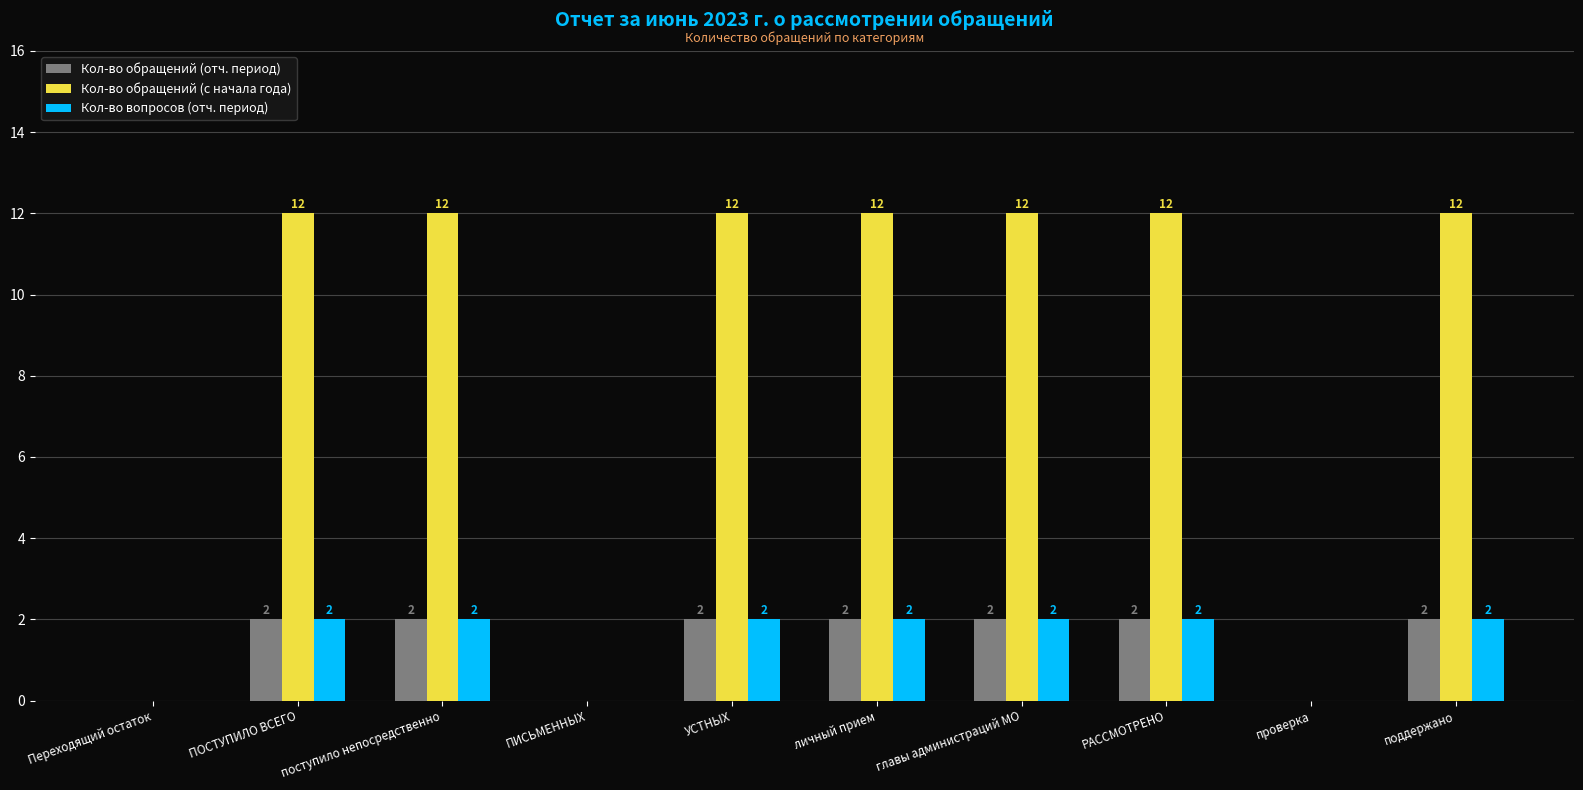

How many values in Кол-во вопросов (отч. период) are above zero?

7